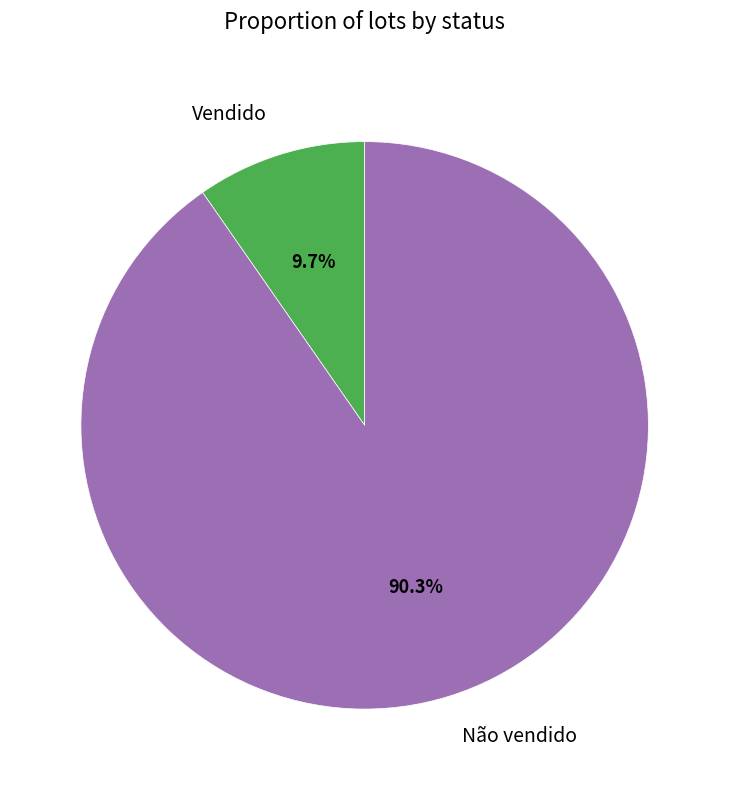

Which has a higher value, Vendido or Não vendido?

Não vendido